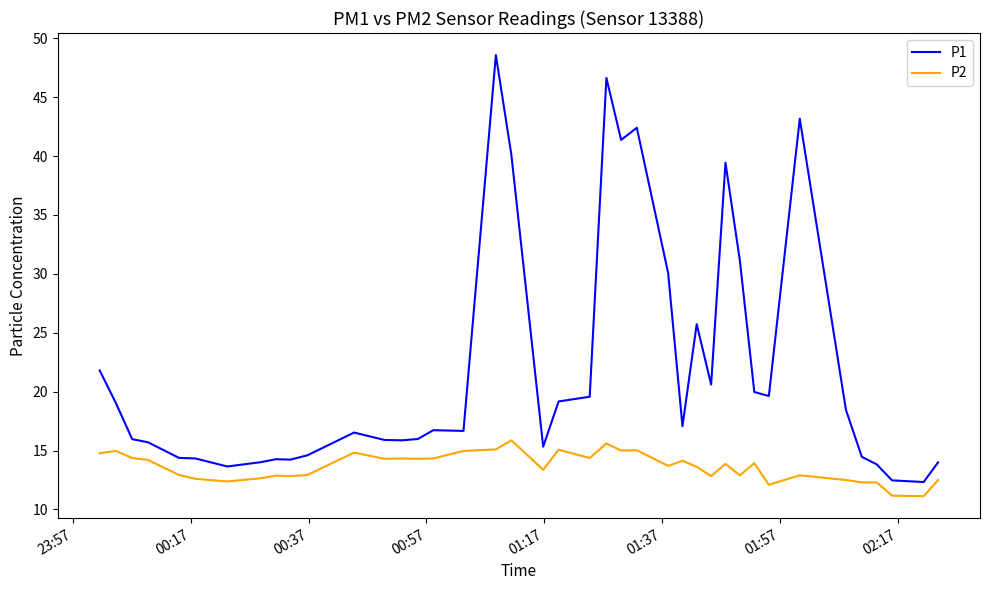

What is the difference between the maximum and minimum values in the P1 series?

36.2